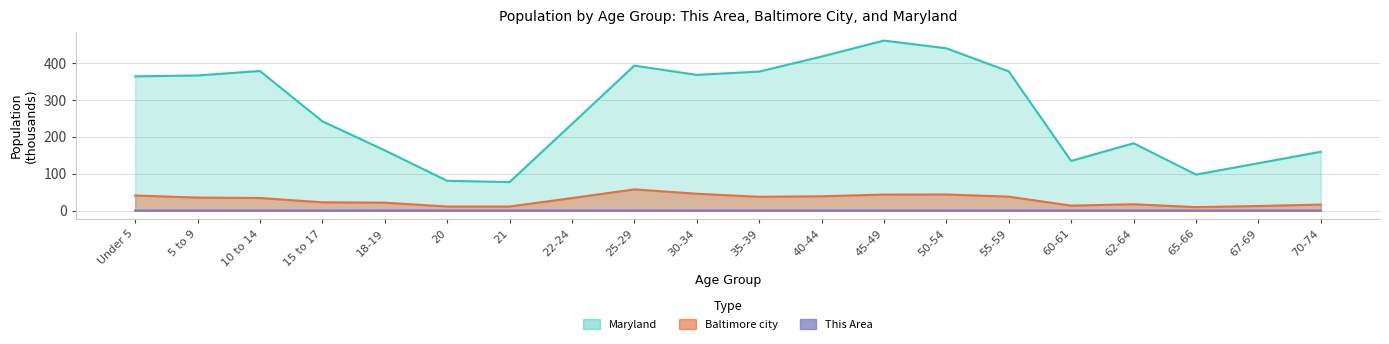

True or false: This Area and Maryland cross at least once.

False